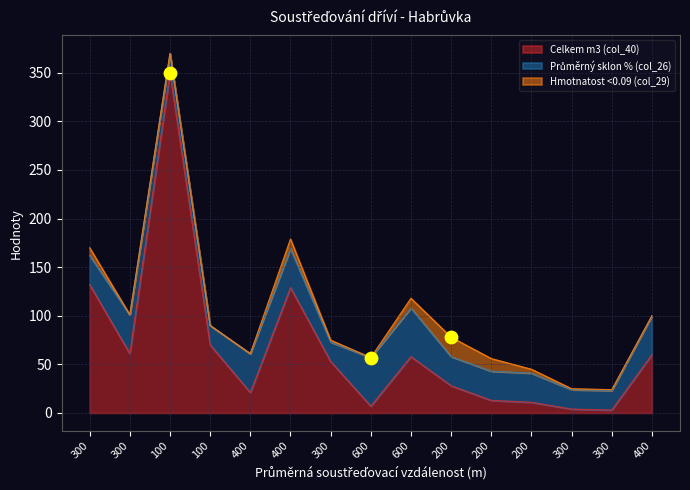

What is the total value across all series at 600?

57